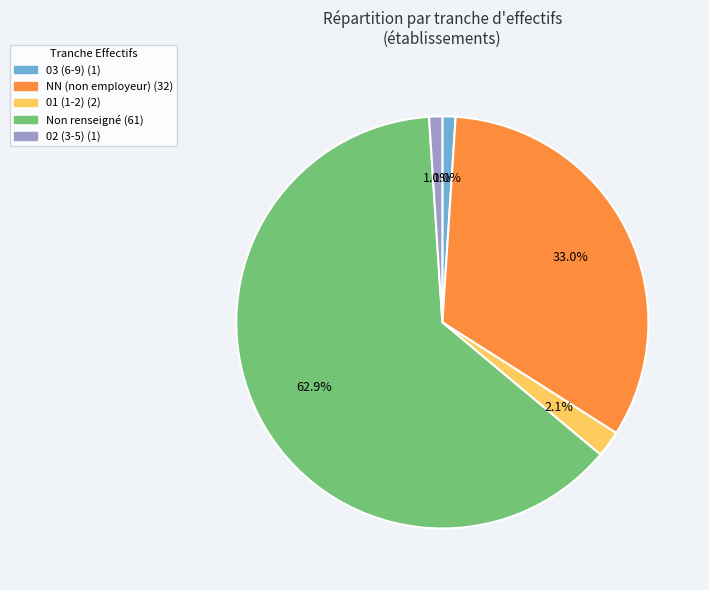

To the nearest percent, what is the average slice percentage?

20%